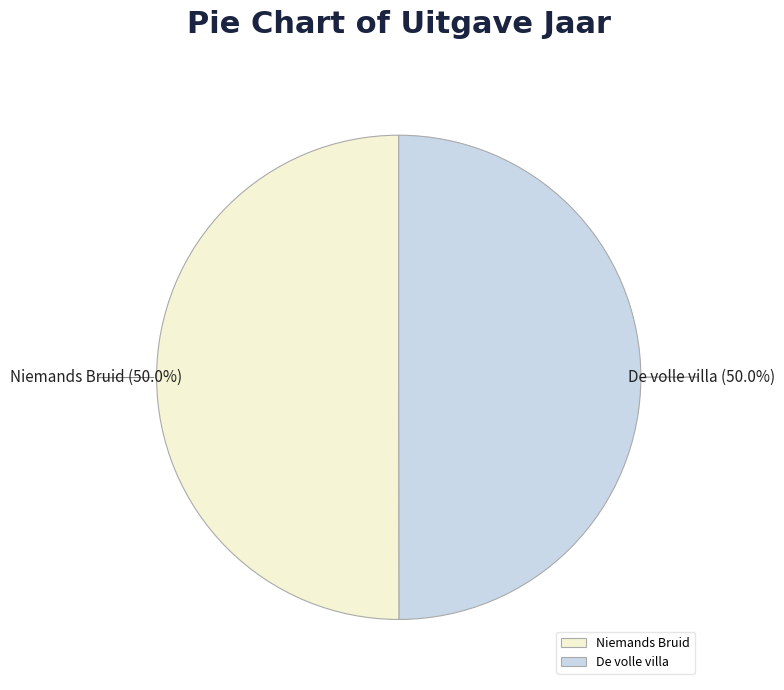

Do De volle villa and Niemands Bruid together represent more than half of the pie?

Yes